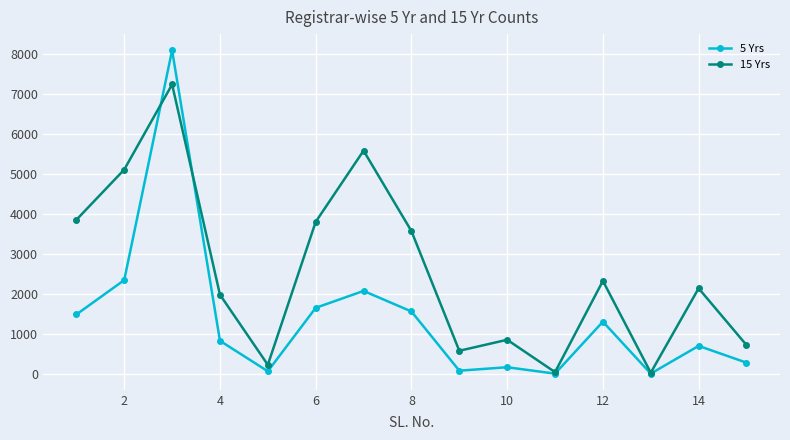

List the series in order of their overall mean, lowest first.

5 Yrs, 15 Yrs